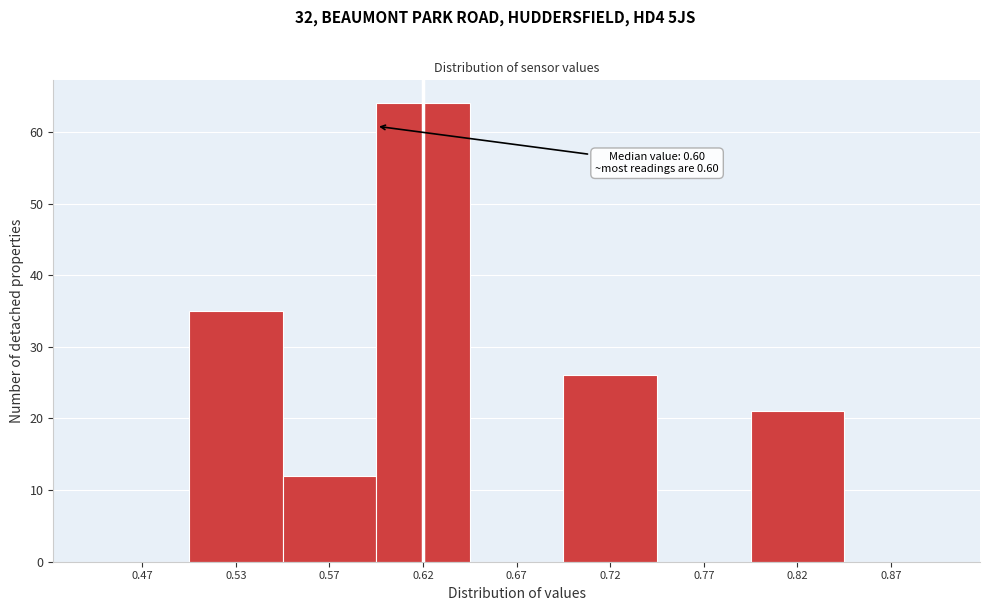

Reading left to right, what are all the values shown in this chart?

0.47=0	0.53=35	0.57=12	0.62=64	0.67=0	0.72=26	0.77=0	0.82=21	0.87=0